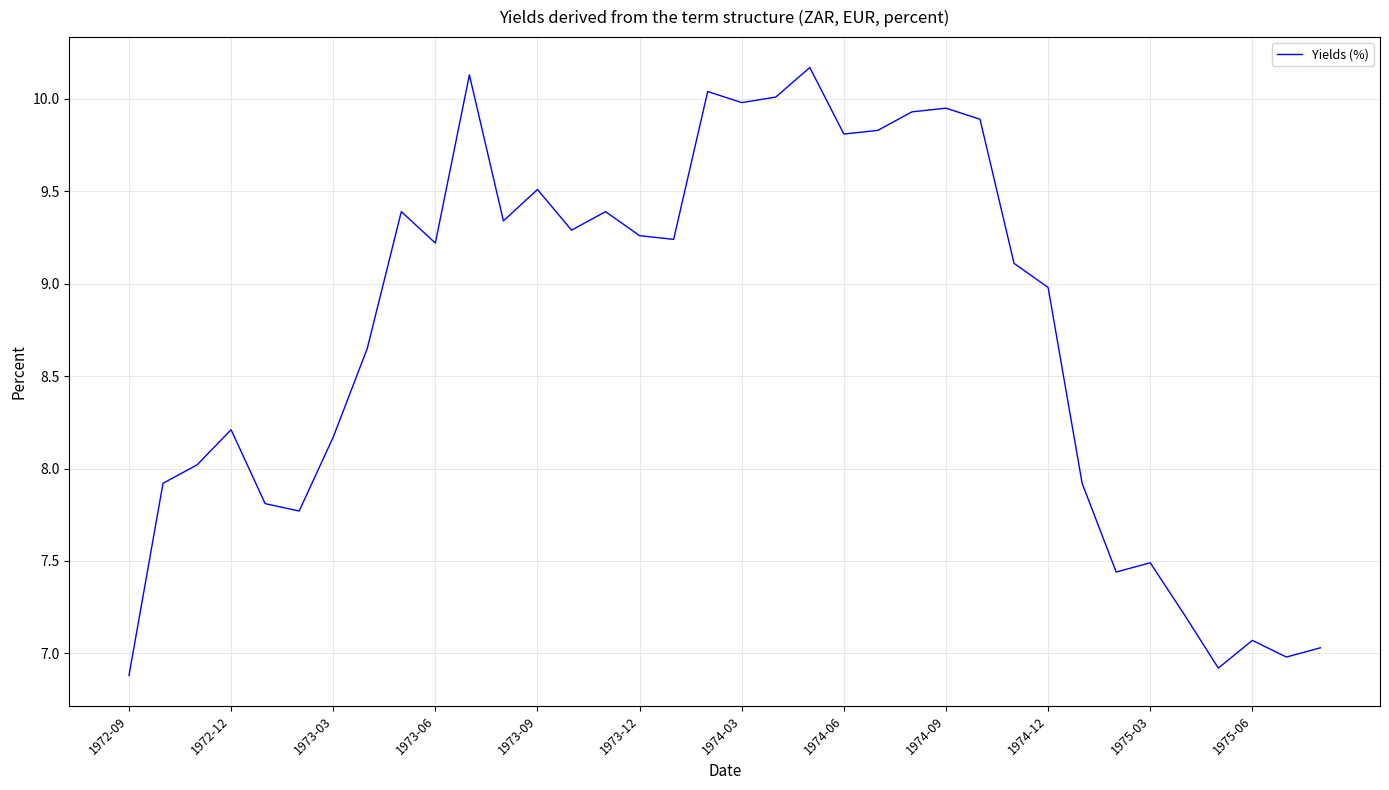

What is the difference between the maximum and minimum values?

3.3